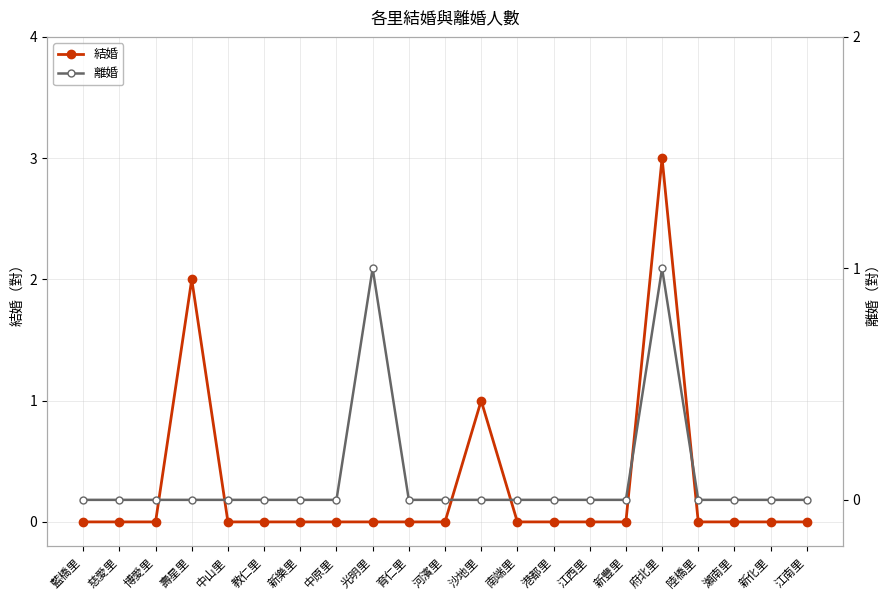

What is the difference between the maximum and minimum values in the 結婚 series?

3